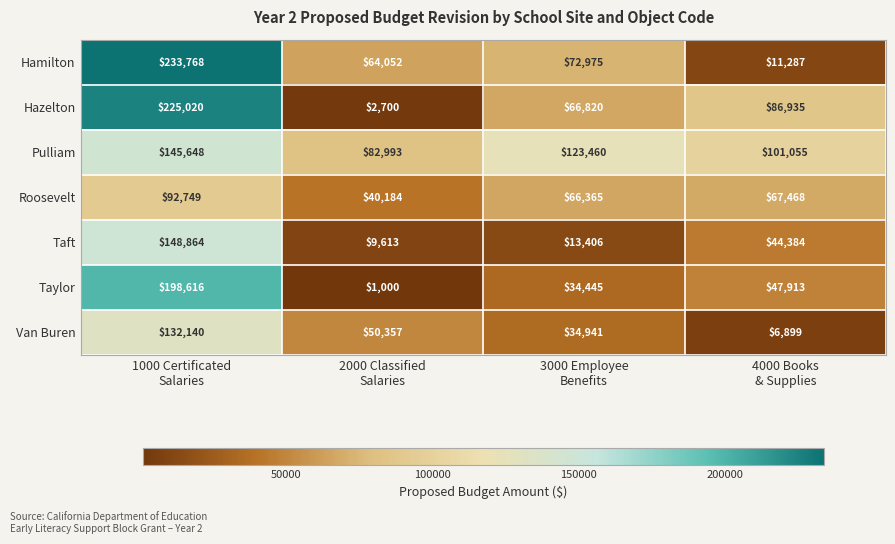

Reading right to left, what are all the values shown in this chart?

Hamilton: 11287	72975	64052	233768
Hazelton: 86935	66820	2700	225020
Pulliam: 101055	123460	82993	145648
Roosevelt: 67468	66365	40184	92749
Taft: 44384	13406	9613	148864
Taylor: 47913	34445	1000	198616
Van Buren: 6899	34941	50357	132140